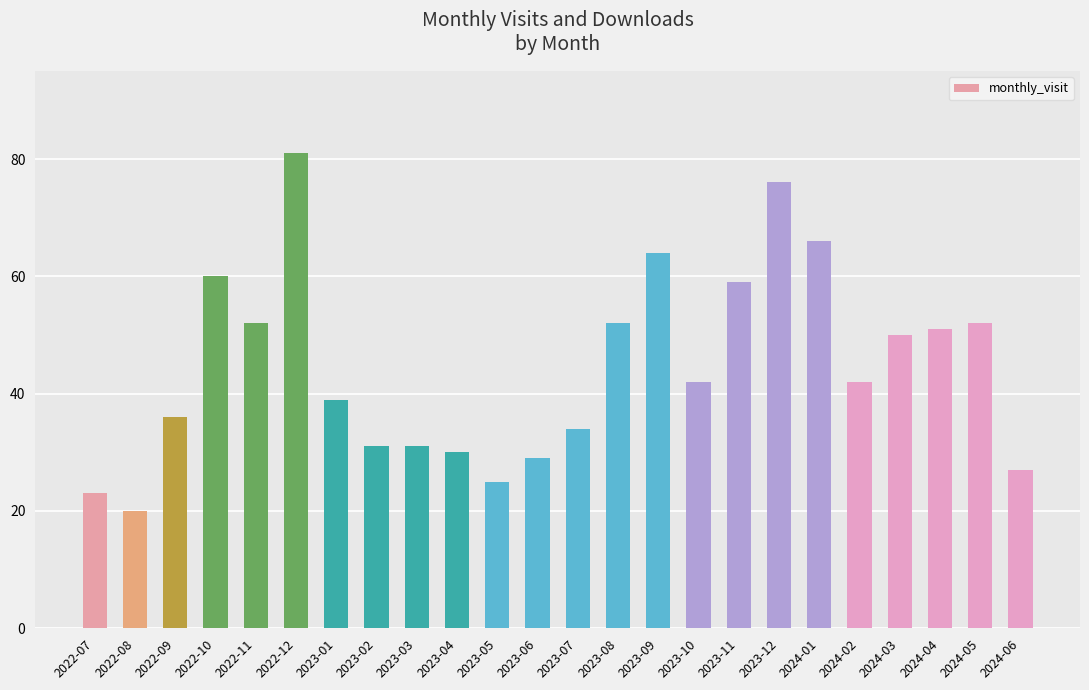

What is the value of the 8th bar from the left?

31